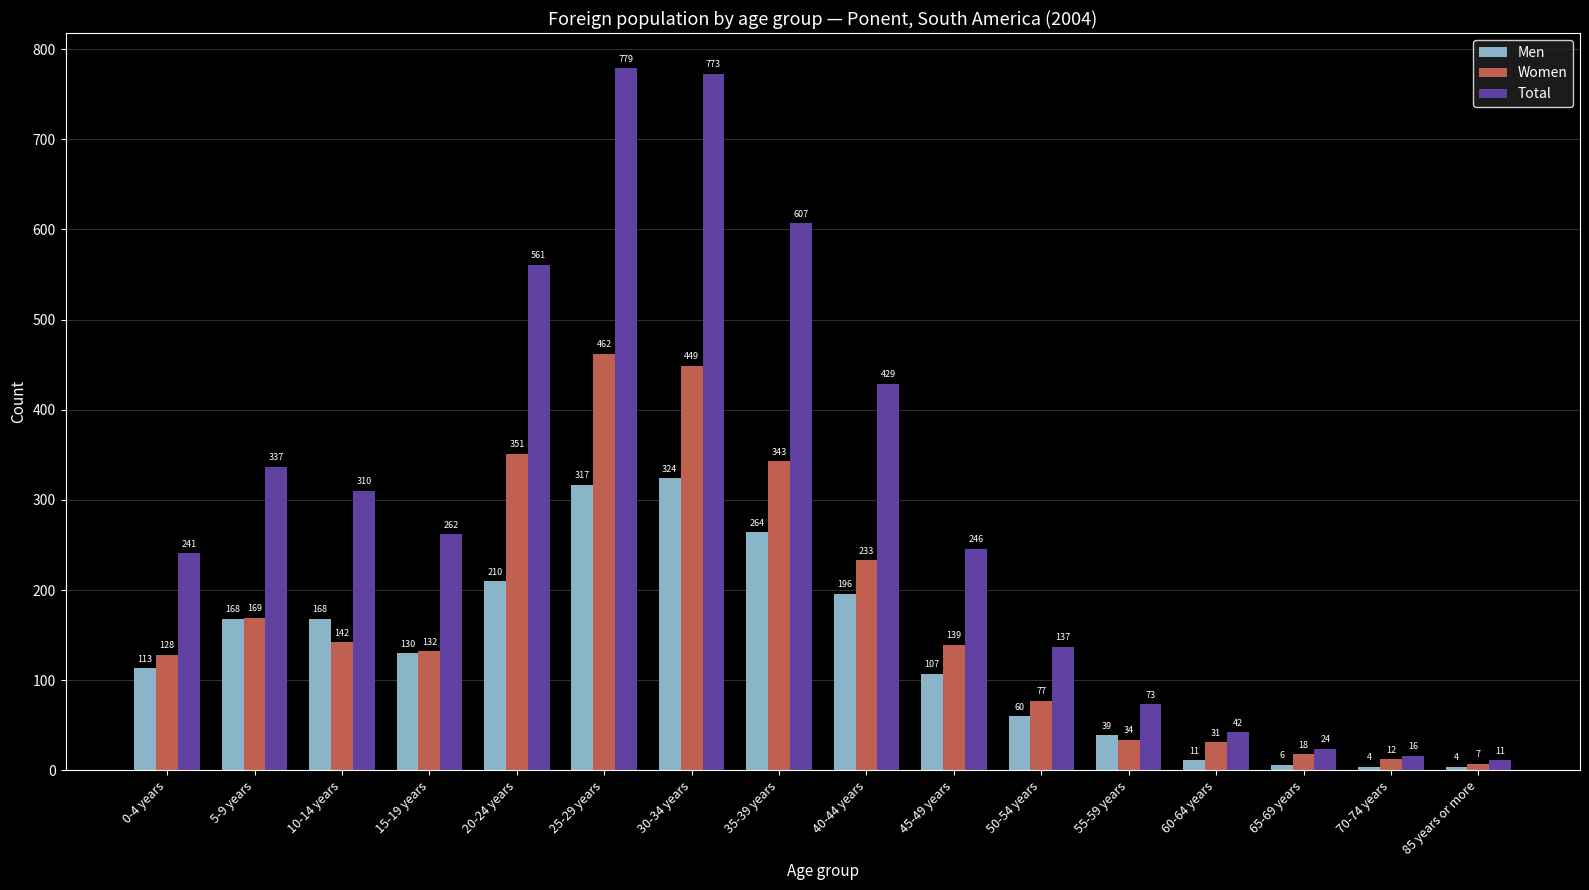

What is the lowest value of the Women series?

7